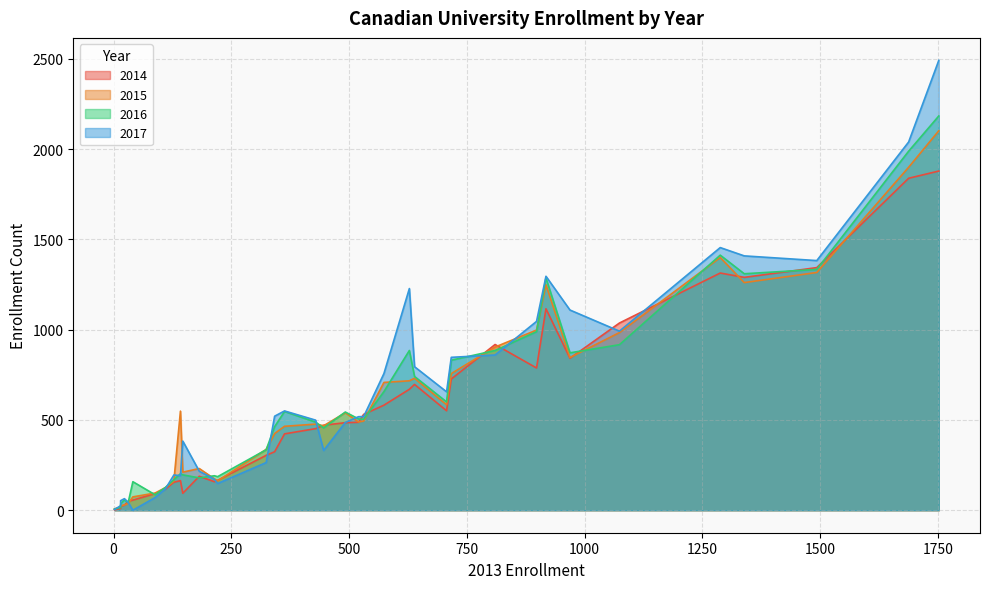

Which series has the largest total across all categories?

2017